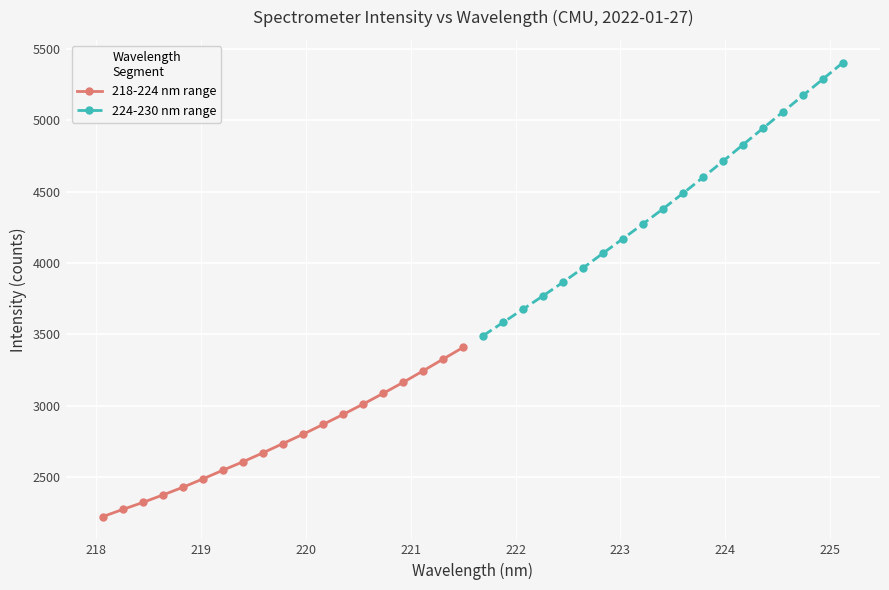

What is the value of the 218-224 nm range point at the 19th from the left?

3409.1